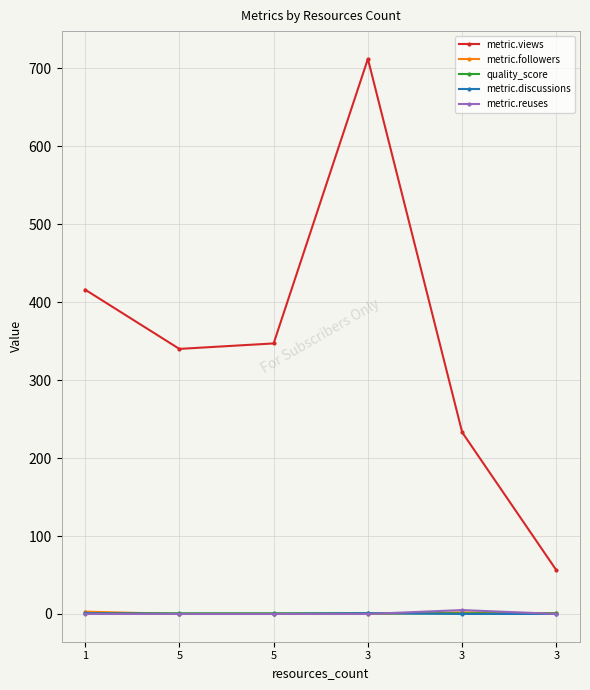

How many lines are shown in the chart?

5